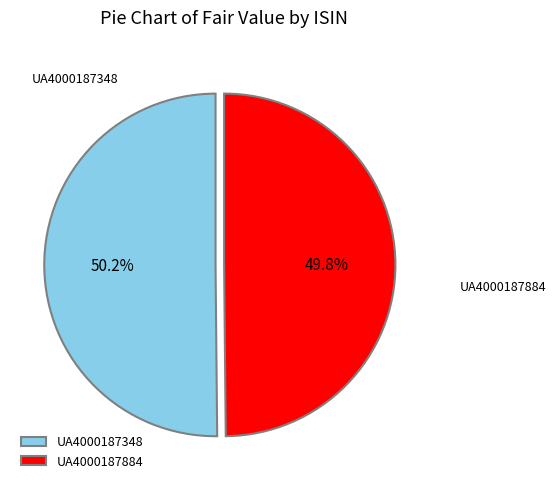

The UA4000187348 slice represents 41% of the pie. True or false?

False